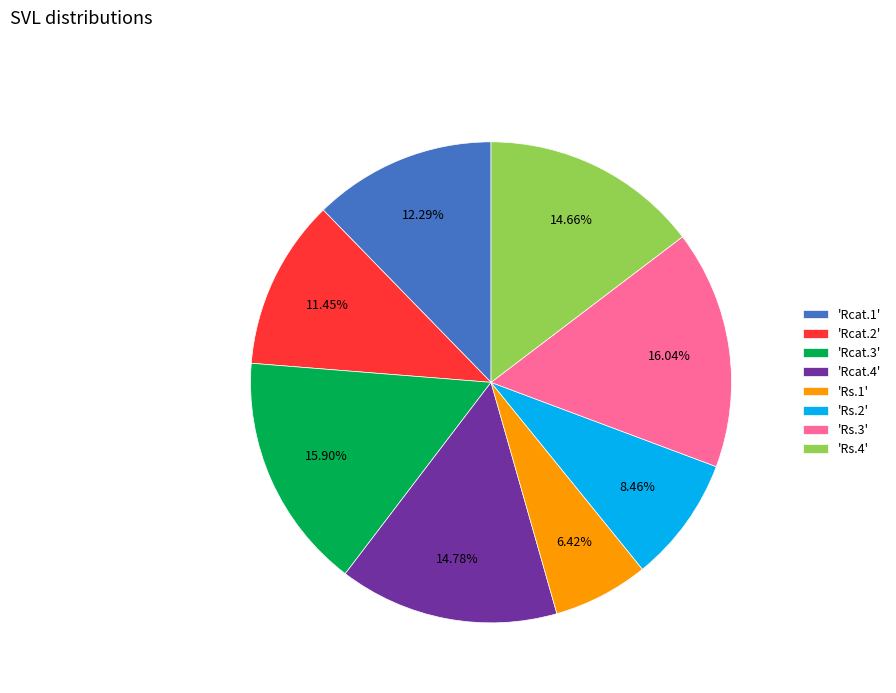

Combined, do 'Rs.2' and 'Rcat.1' account for over 50%?

No